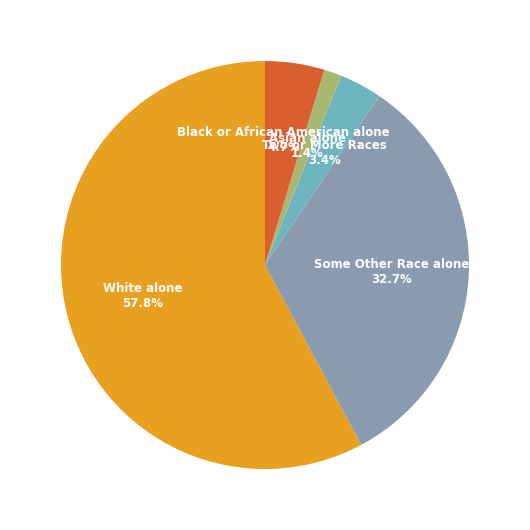

How many segments does this pie chart have?

5